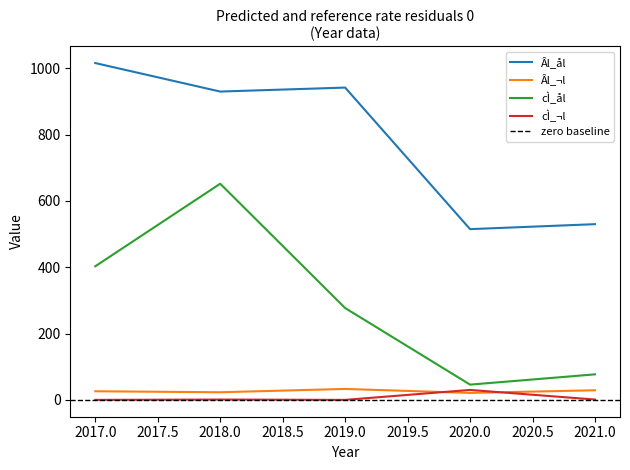

At which category does the chart reach its minimum across all series?

2017